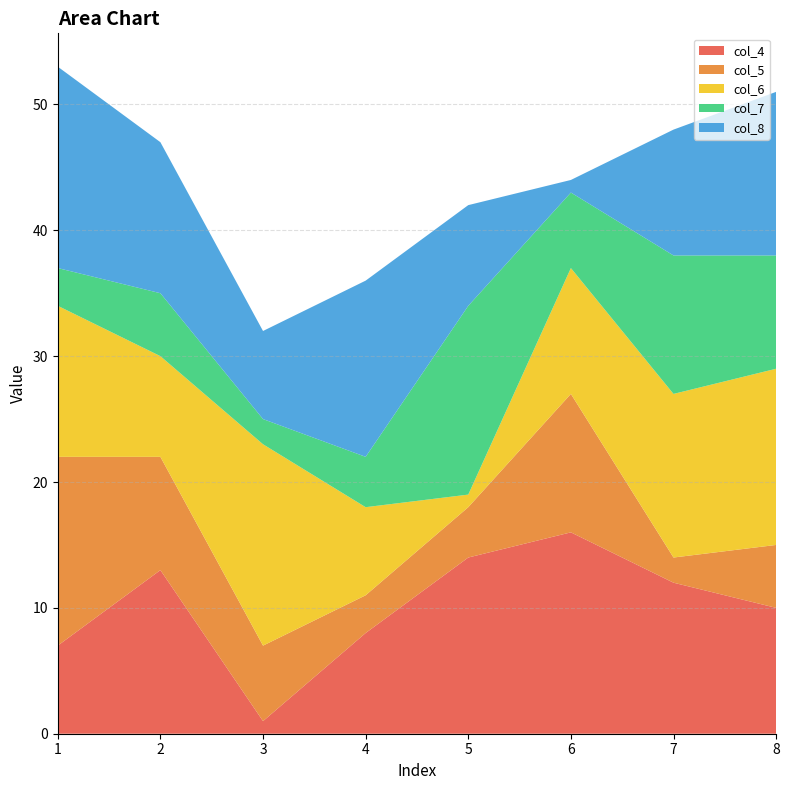

Reading left to right, list all the values displayed in this chart.

col_4: 7	13	1	8	14	16	12	10
col_5: 15	9	6	3	4	11	2	5
col_6: 12	8	16	7	1	10	13	14
col_7: 3	5	2	4	15	6	11	9
col_8: 16	12	7	14	8	1	10	13